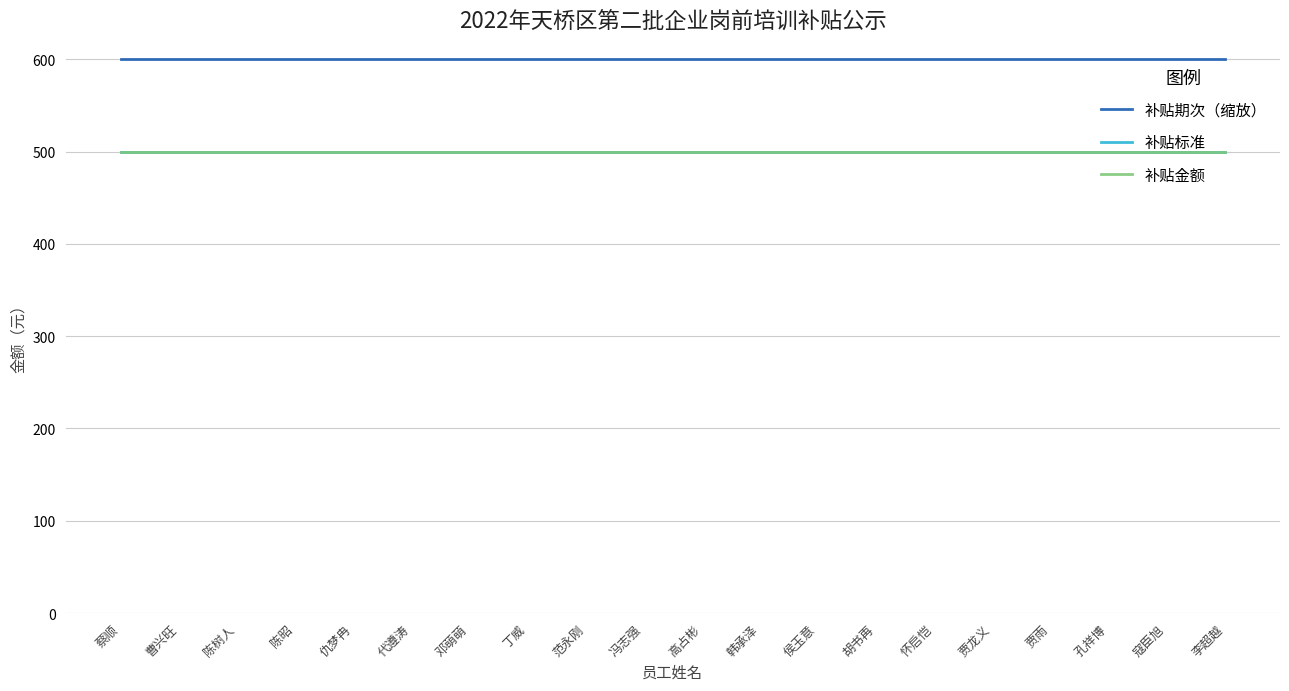

At 孔祥博, list the series in order from smallest to largest.

补贴标准, 补贴金额, 补贴期次（缩放）